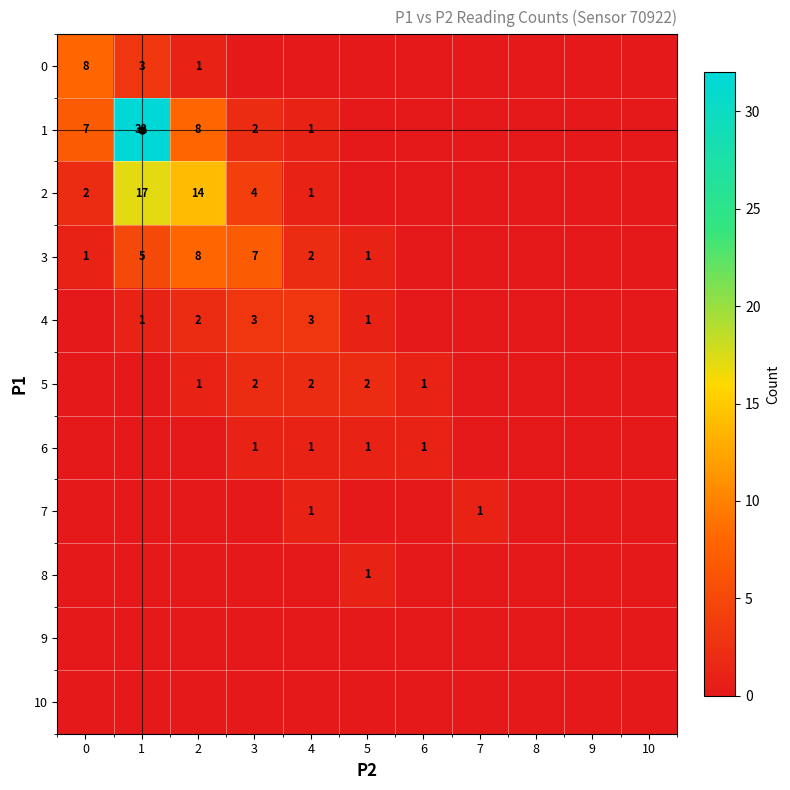

Rank the series at 9 from highest to lowest value.

0, 1, 2, 3, 4, 5, 6, 7, 8, 9, 10